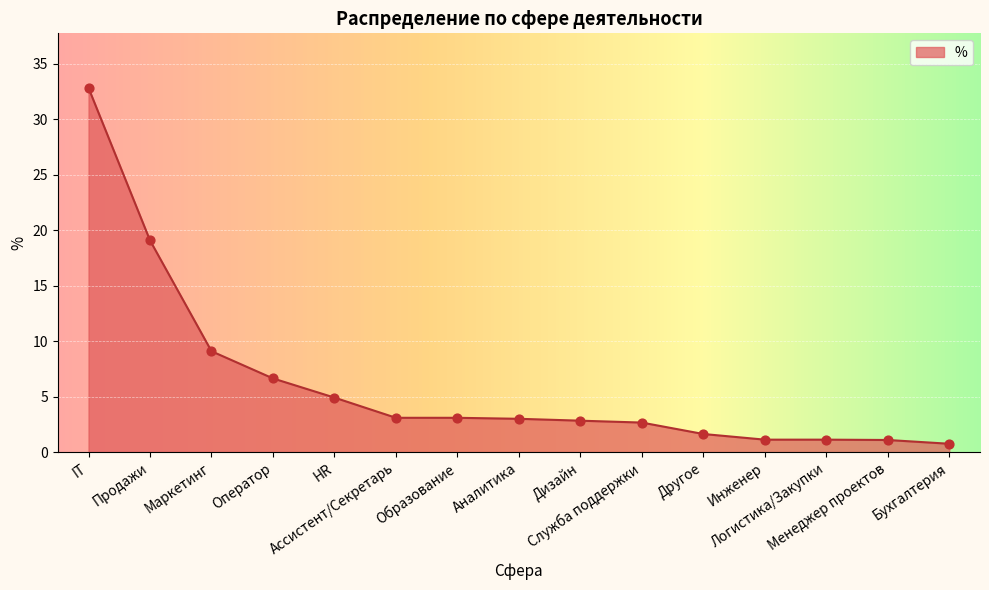

What is the ratio of the value at Дизайн to the value at Образование?

0.9